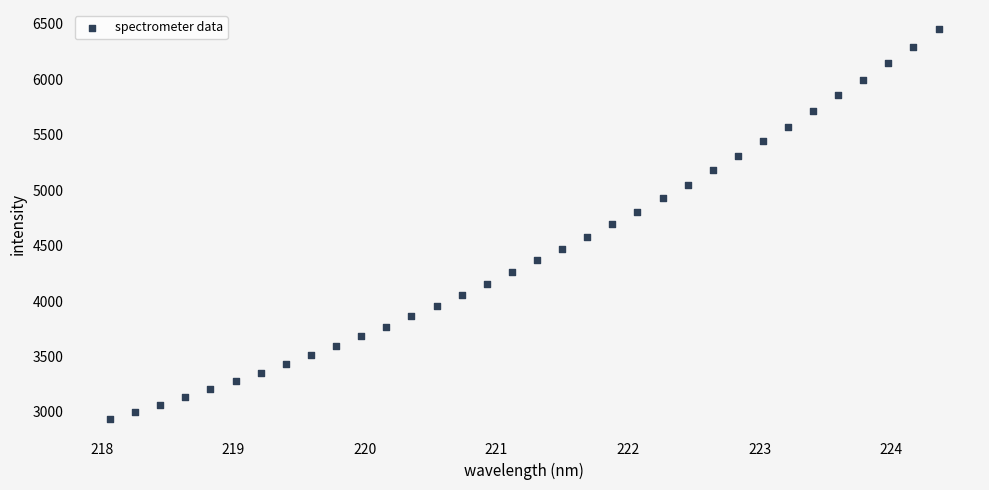

What is the range of Y values (max minus min)?

3513.9